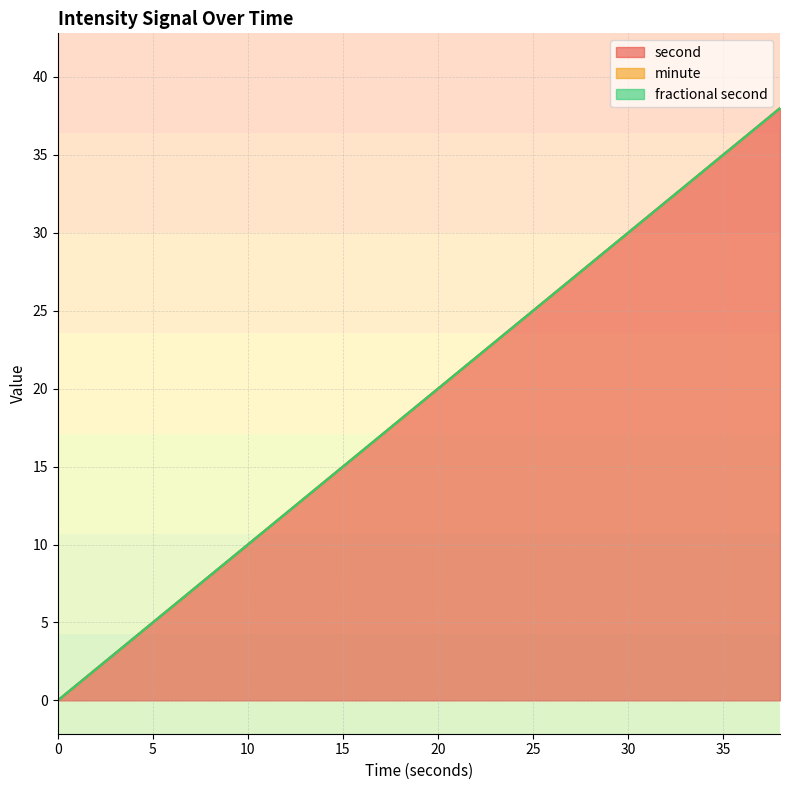

What is the value of the second point at the 8th from the left?

14